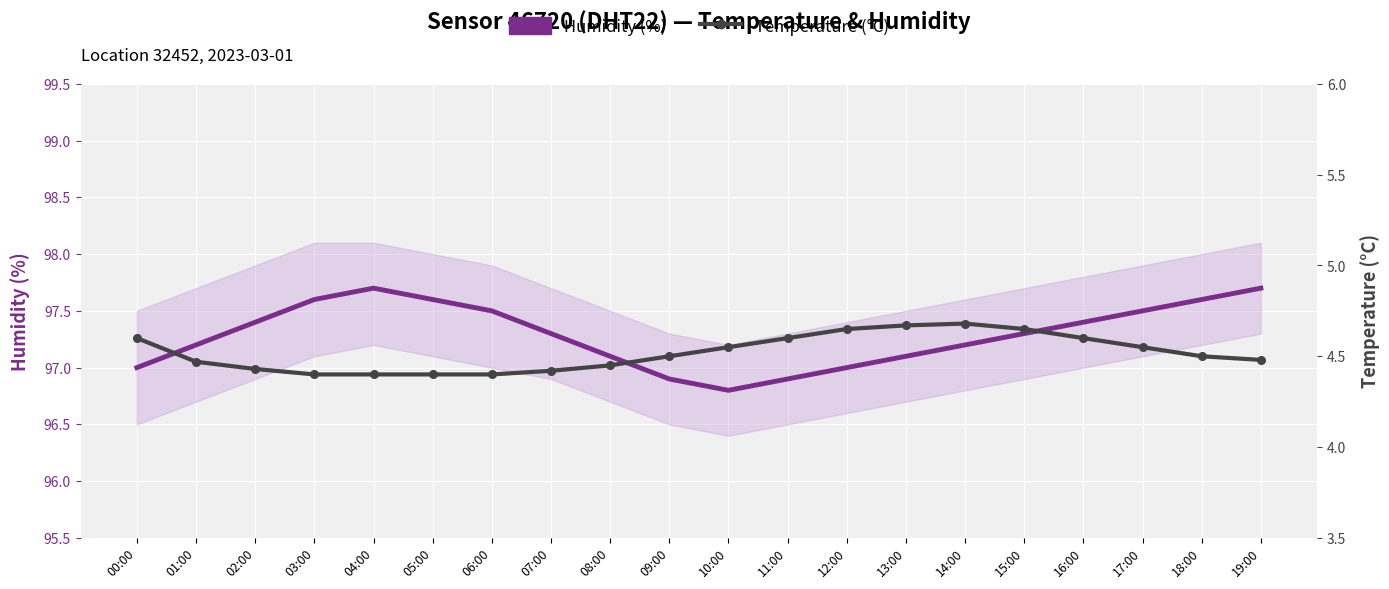

At 09:00, list the series in order from smallest to largest.

Temperature (°C), Humidity (%)